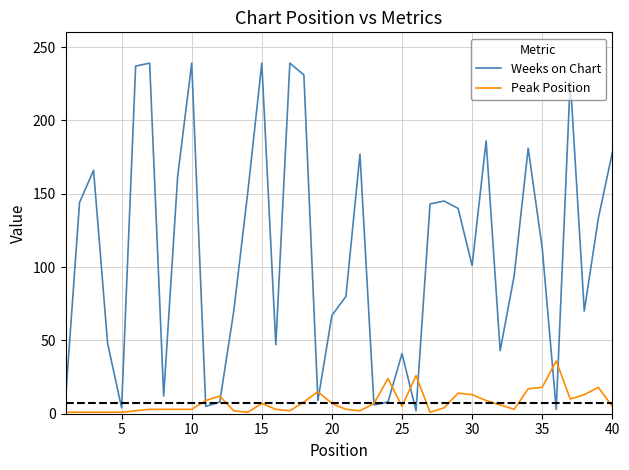

What is the greatest value displayed?

239